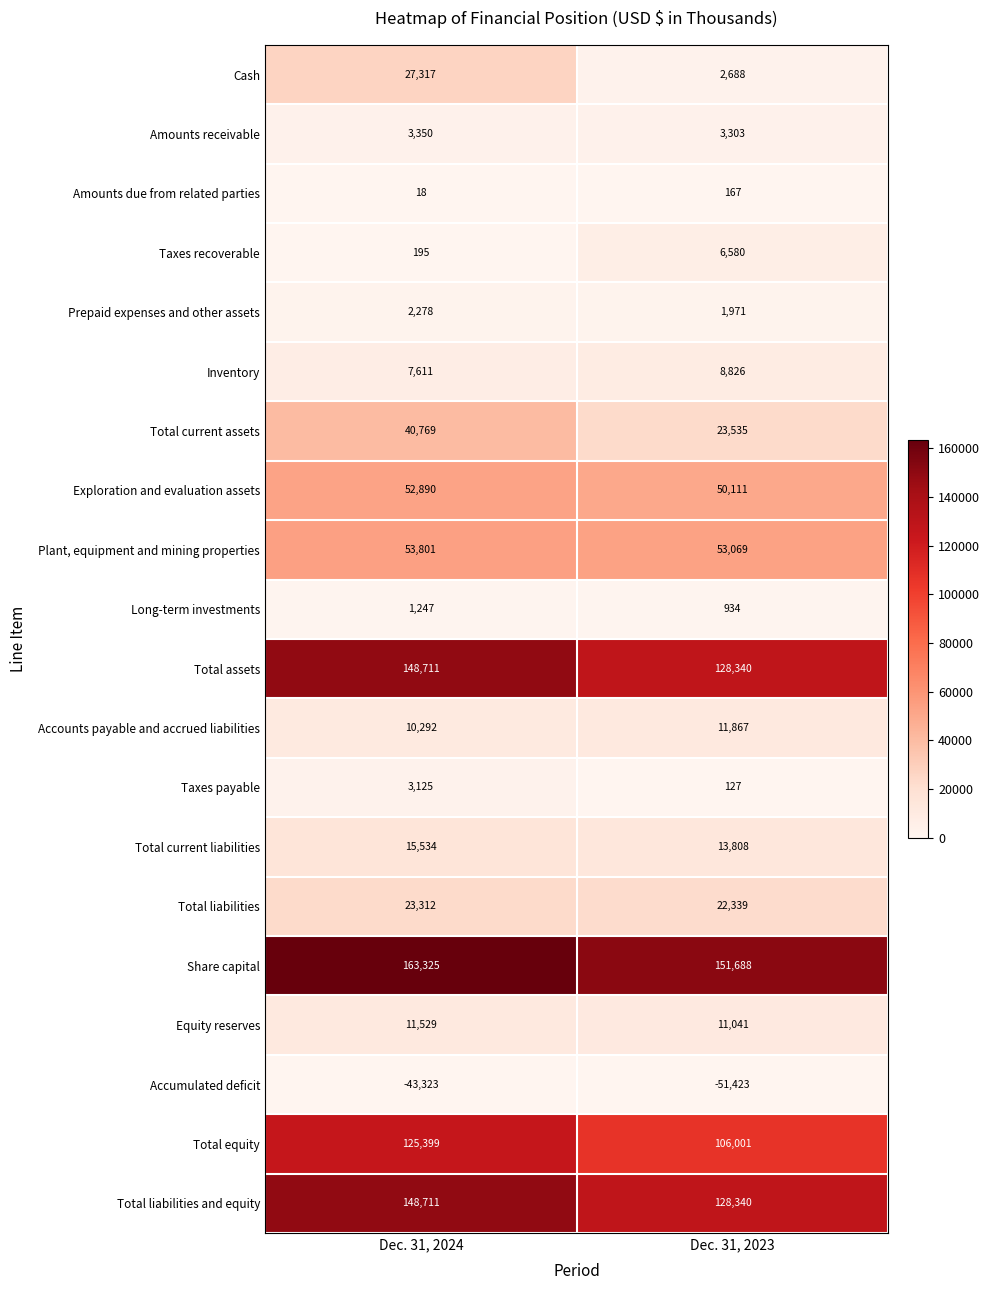

What is the difference between the Amounts receivable values at Dec. 31, 2023 and Dec. 31, 2024?

47